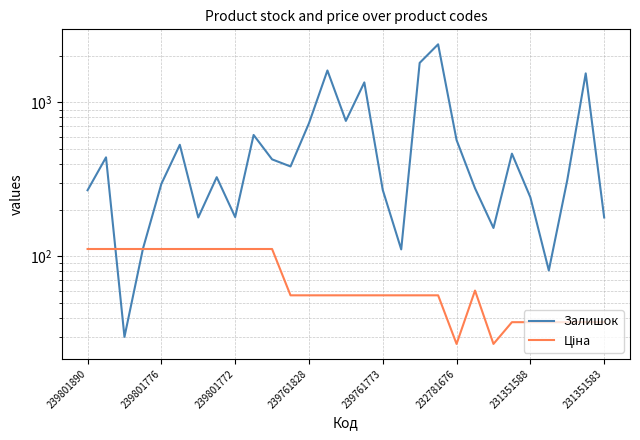

What is the sum of the Залишок values at 12 and 19?

3120.0